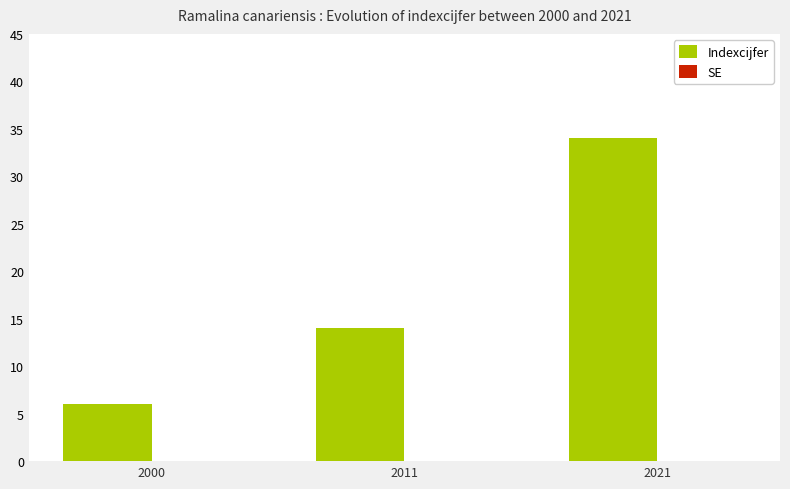

Which category has the lowest value across all series?

2000